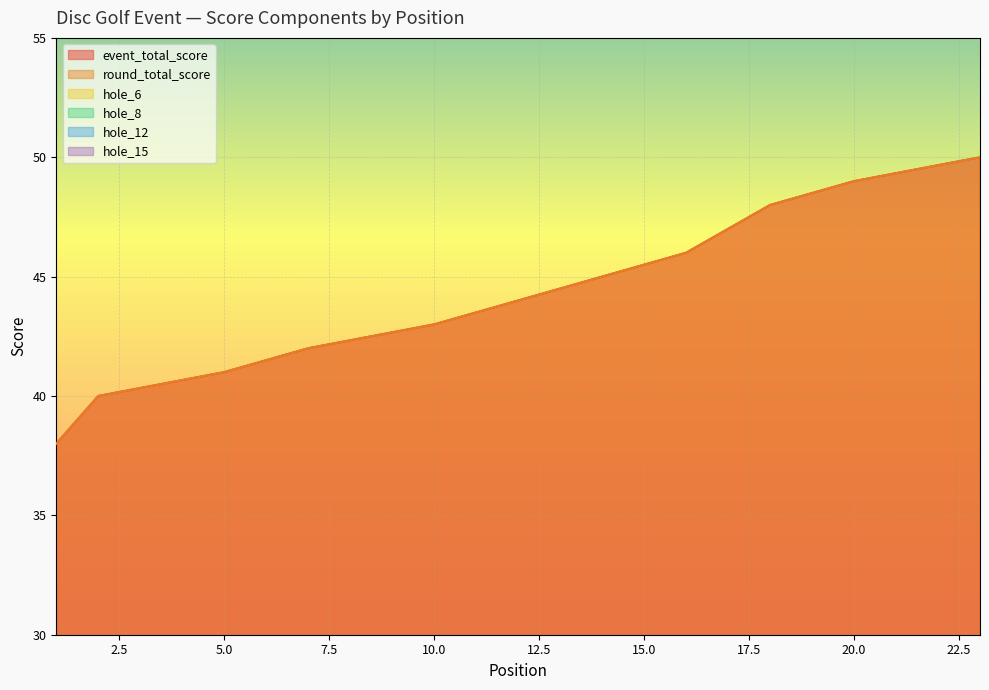

Is the value of event_total_score at 7 greater than the value of hole_15 at 12?

Yes